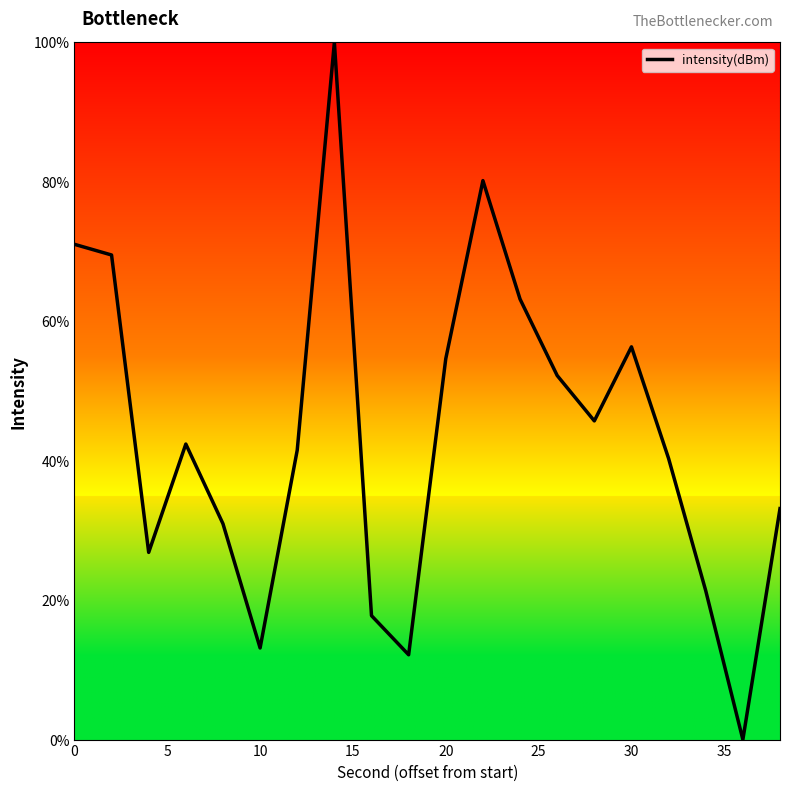

Reading right to left, transcribe all the data shown in this chart.

33.1	0.0	21.4	40.3	56.3	45.7	52.2	63.2	80.2	54.6	12.2	17.8	100.0	41.5	13.1	31.0	42.4	26.8	69.5	71.0